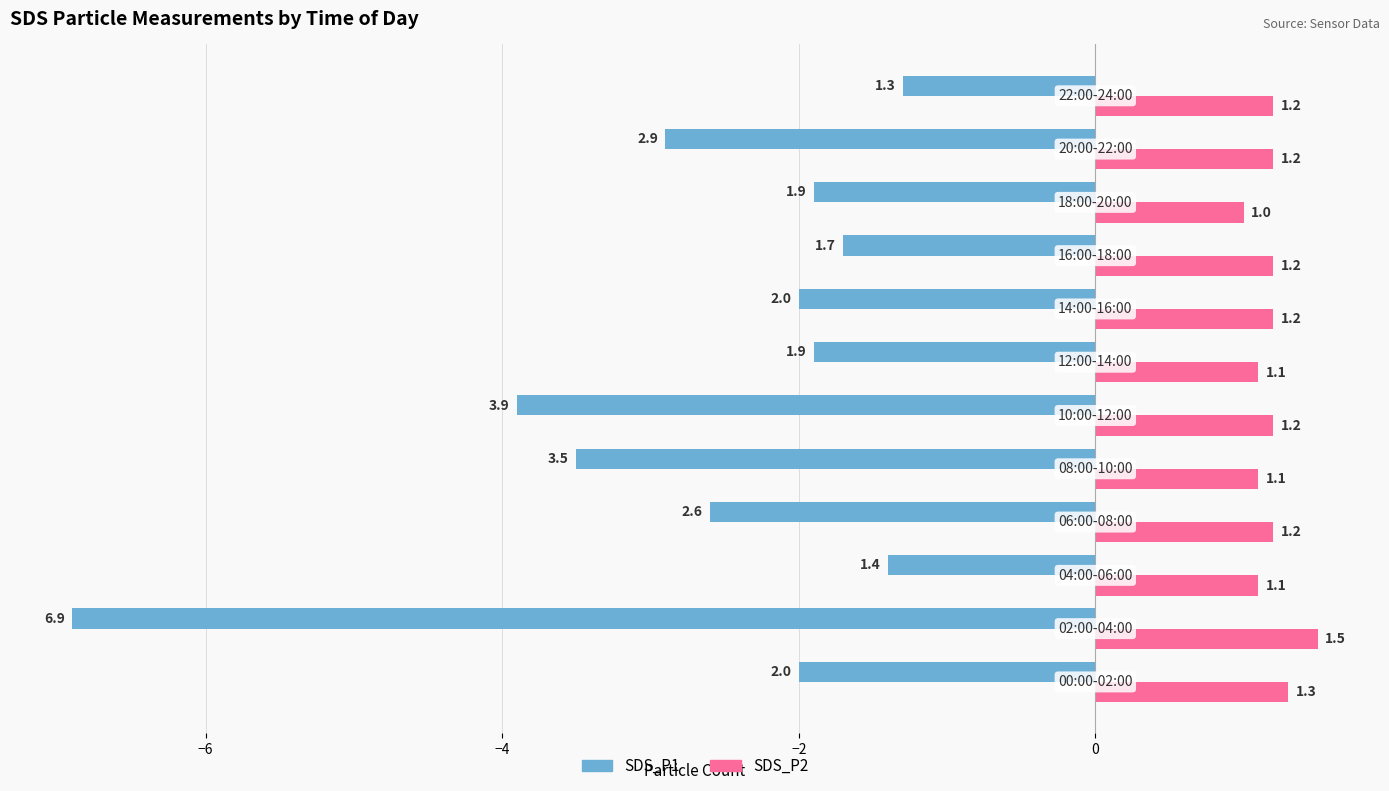

Which series has the widest spread of values?

SDS_P1